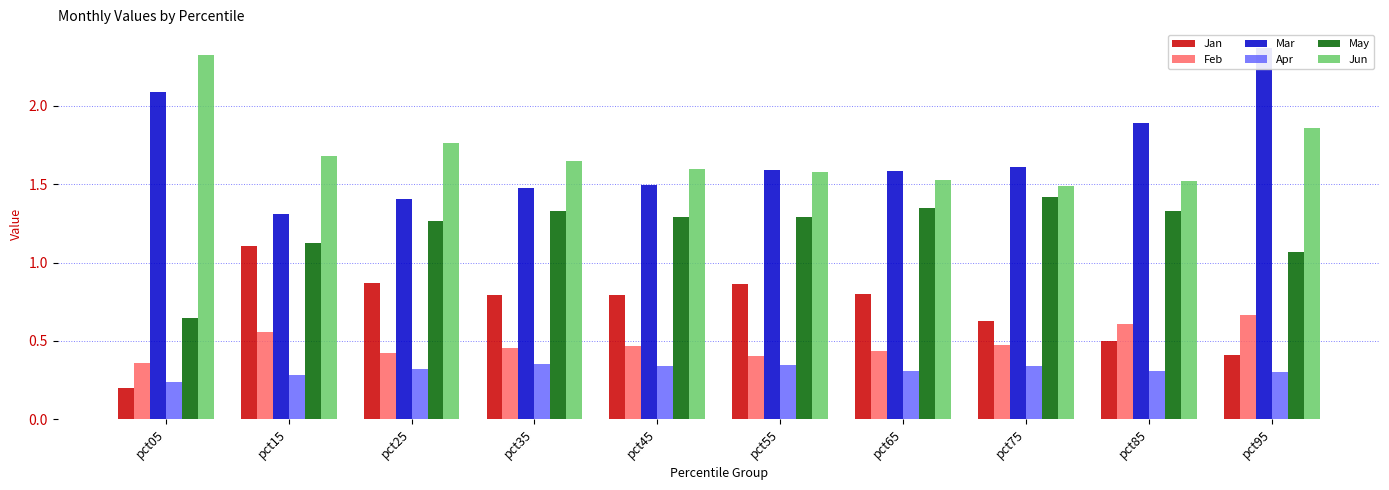

What is the highest value of the Jun series?

2.3